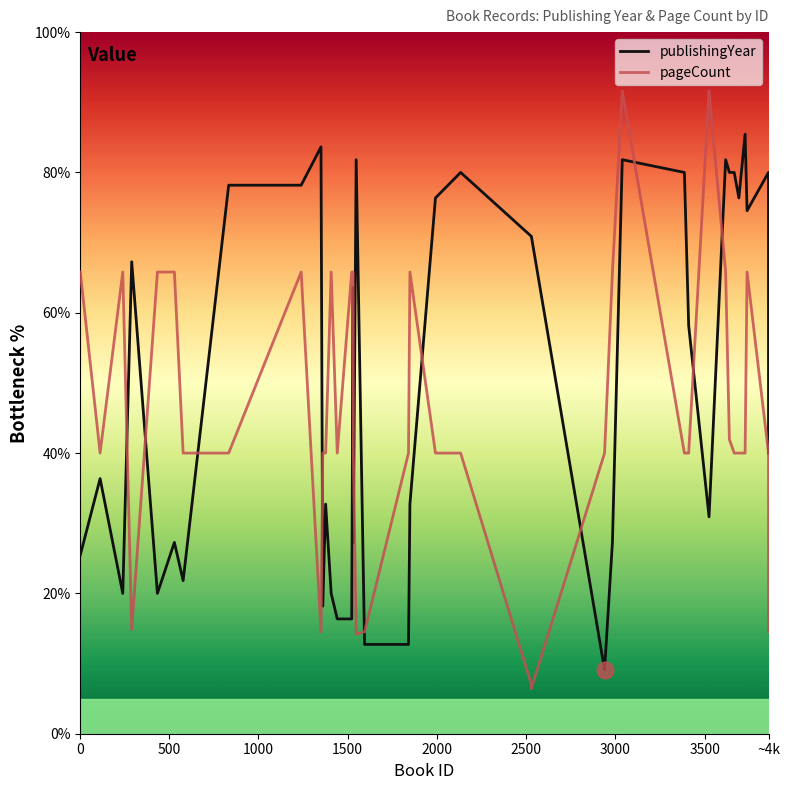

Is this an area chart (filled region under the line)?

No